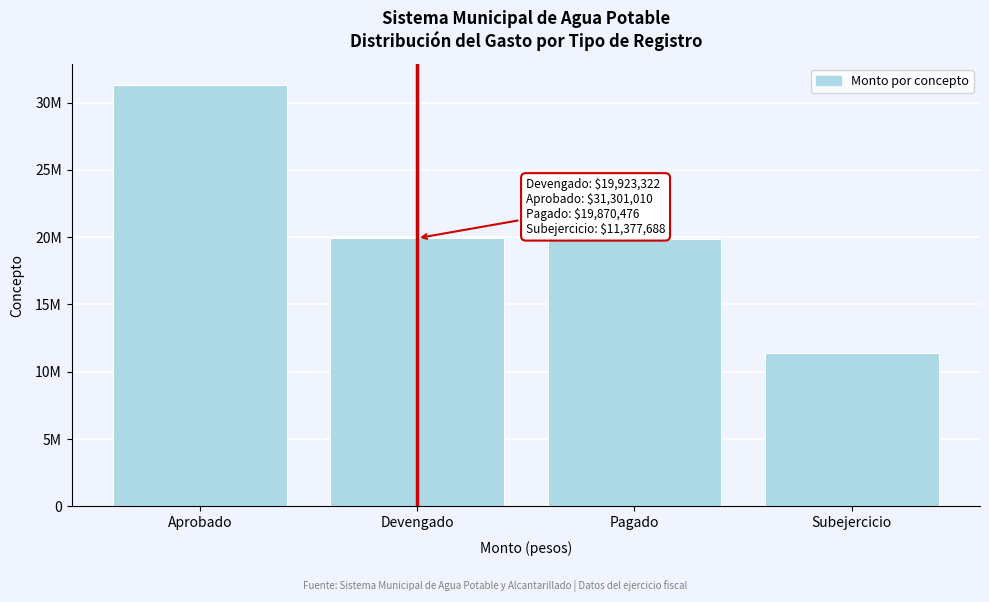

Does the chart contain any negative values?

No